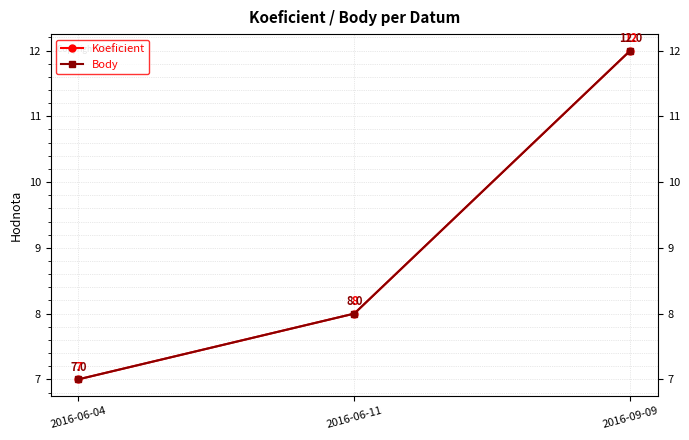

What is the label of the 3rd point from the right?

2016-06-04